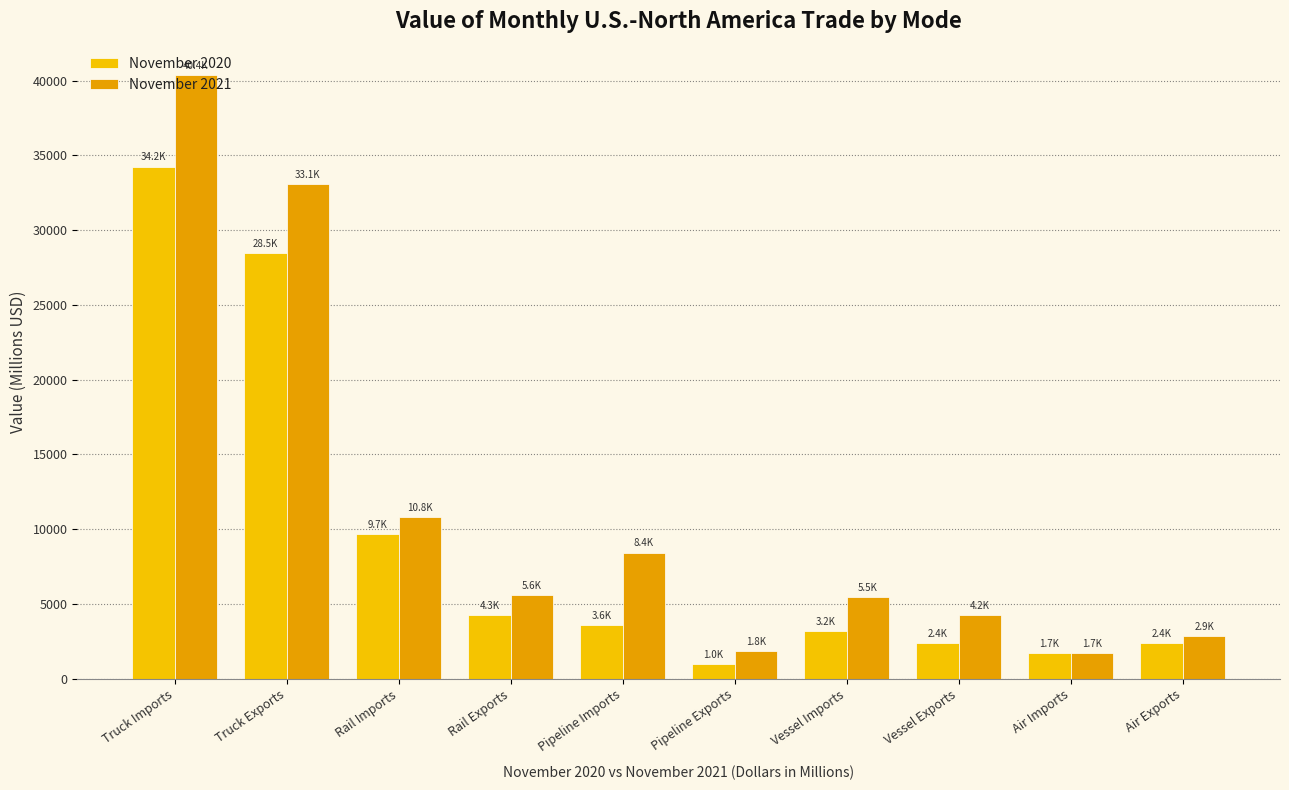

What is the value of the November 2020 bar at the 2nd from the left?

28471.2